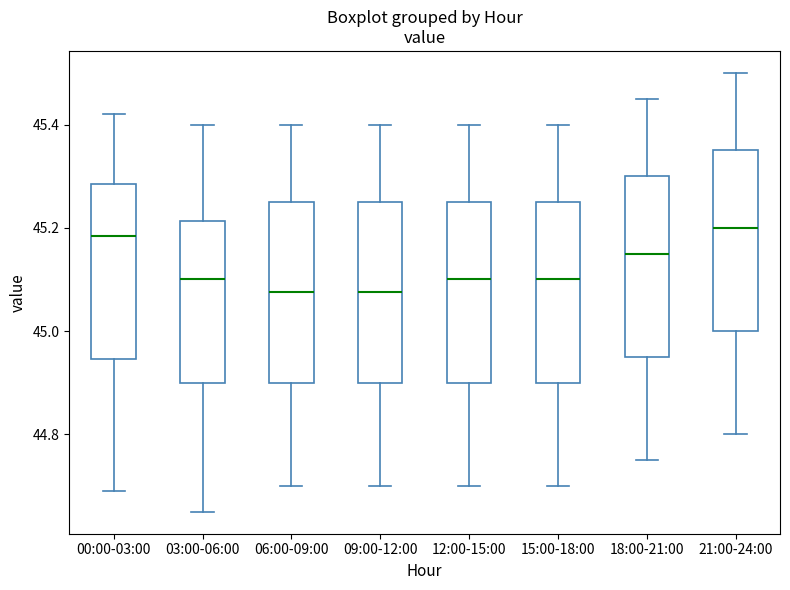

Where does the median line of the box for 21:00-24:00 sit on the y-axis? The values are not printed on the chart, so give them approximately, as read against the axis.

45.20